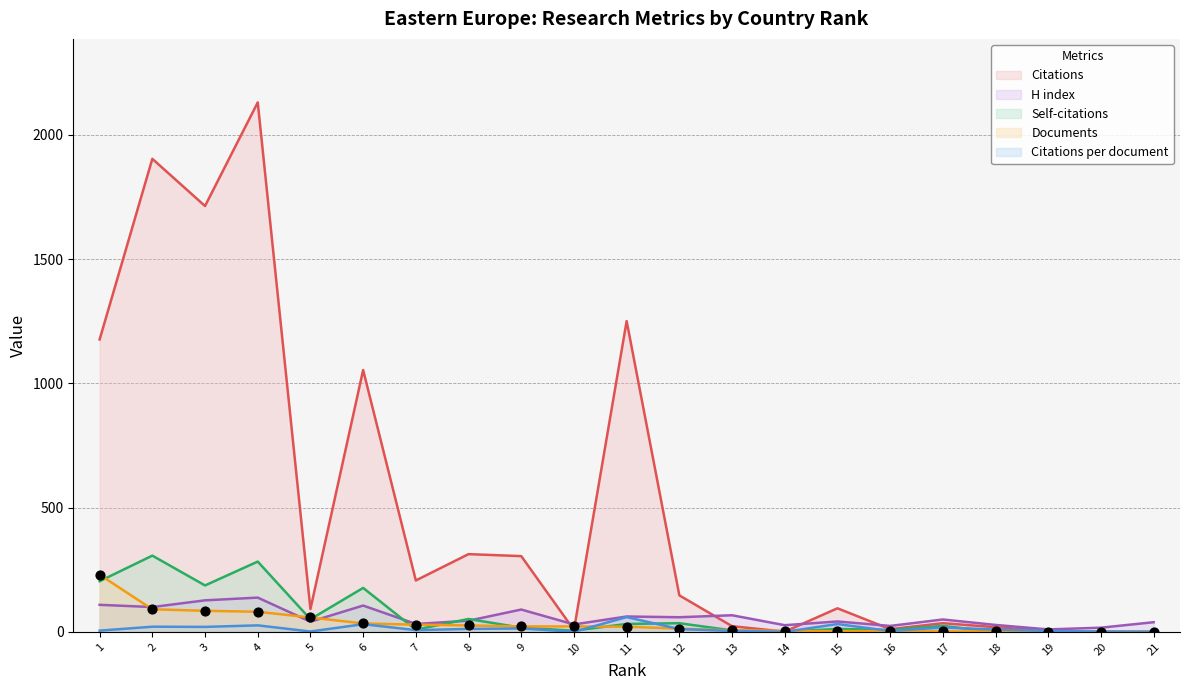

At how many categories does at least one series exceed 1086?

5